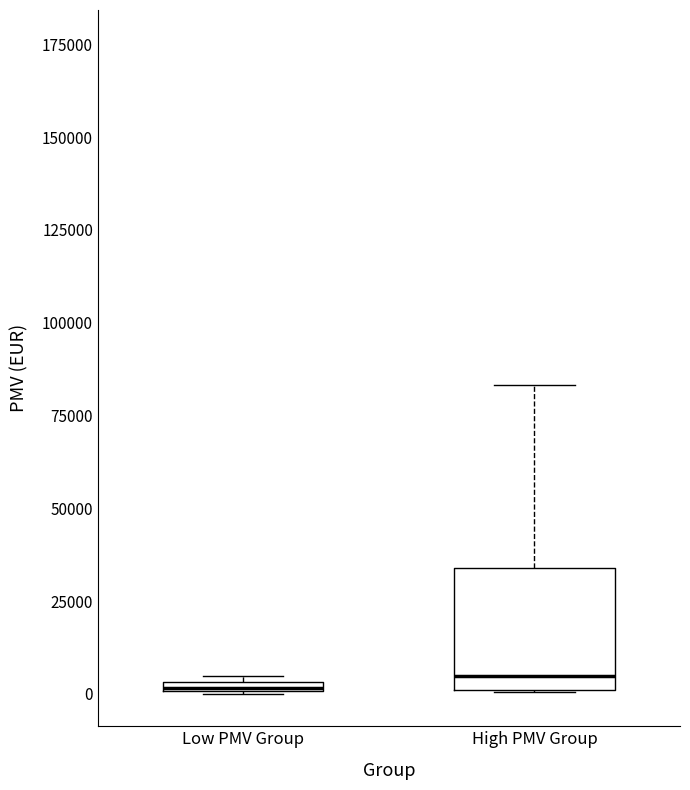

Where is the lower edge of the box for High PMV Group on the y-axis? The values are not printed on the chart, so give them approximately, as read against the axis.

0